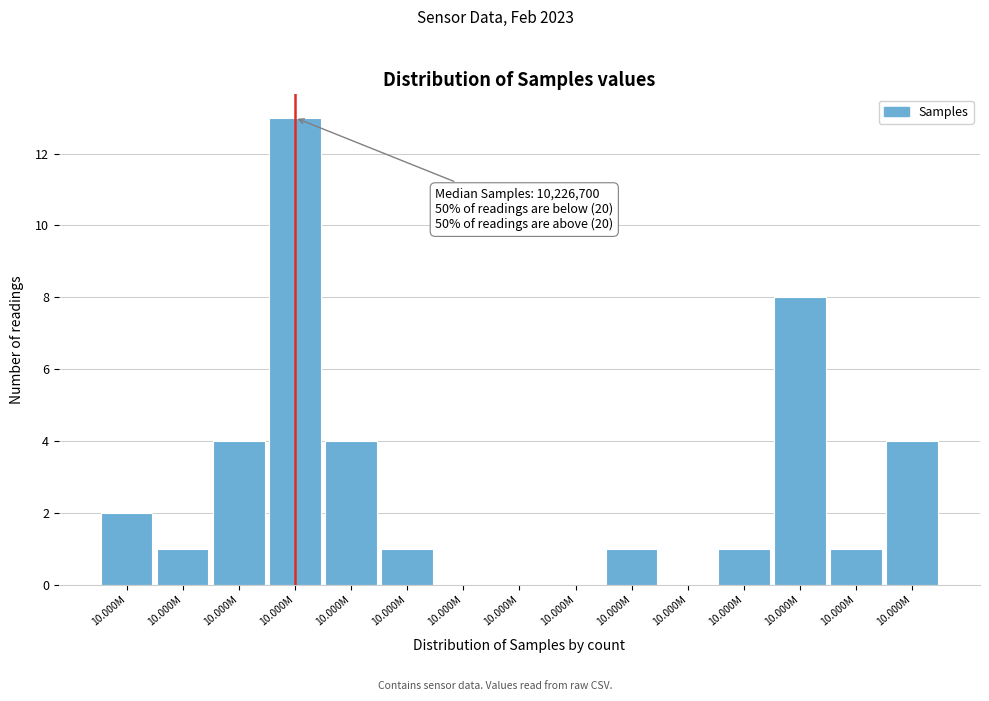

Count the number of categories in the chart.

15